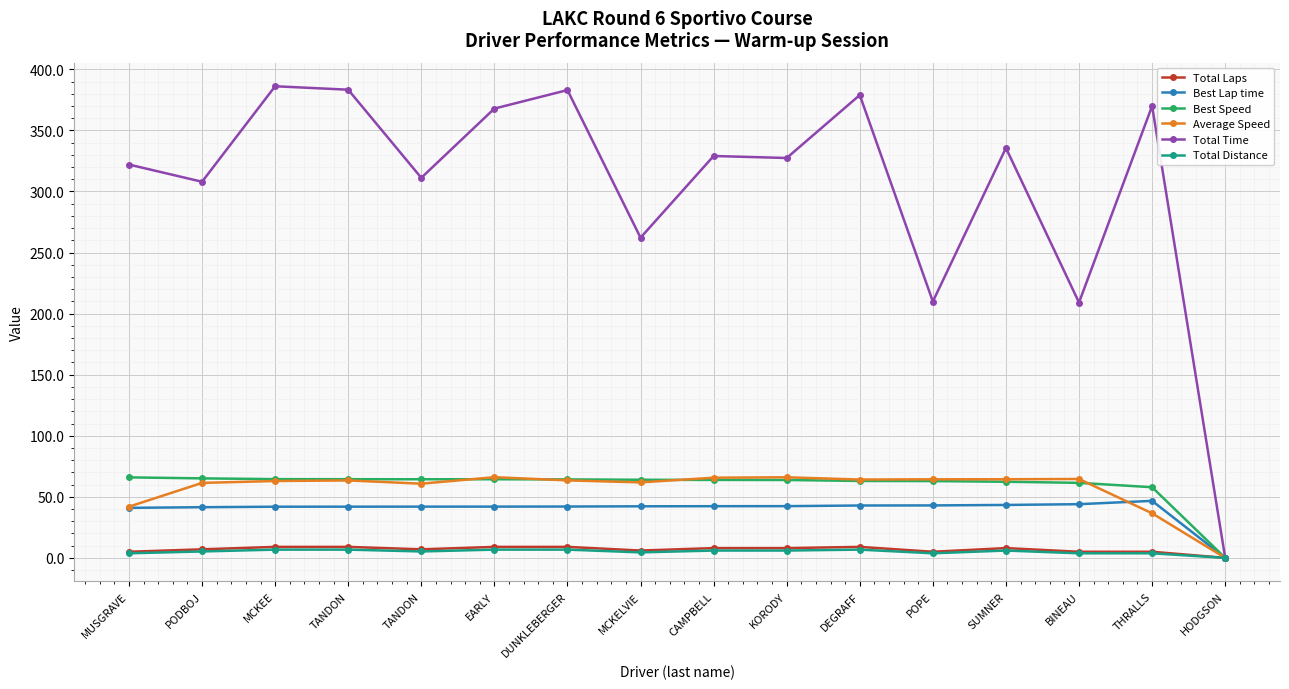

Which has a higher value, EARLY or DEGRAFF?

EARLY